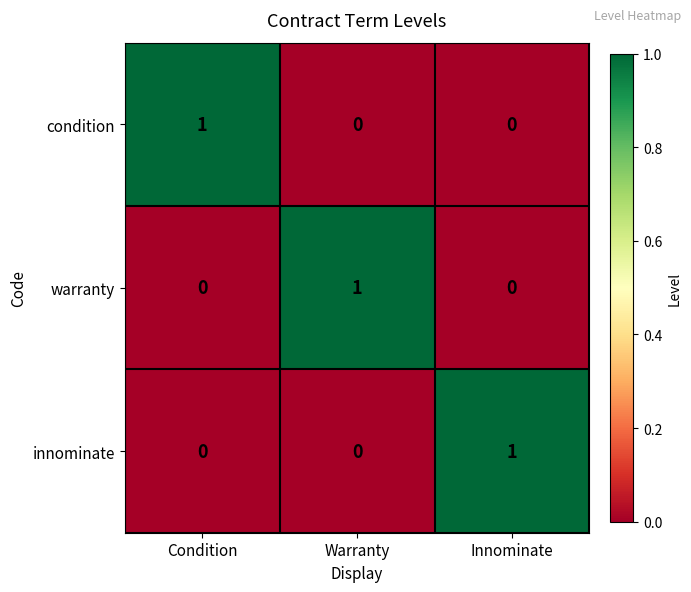

At which label does innominate reach its peak?

Innominate